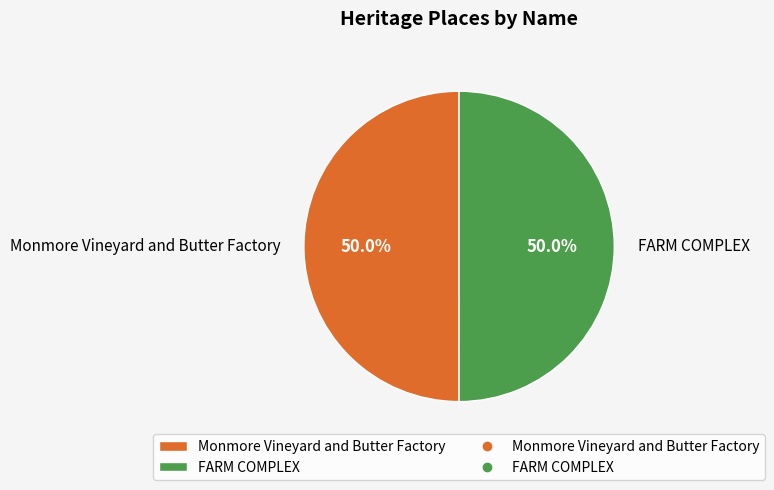

What is the total percentage of Monmore Vineyard and Butter Factory and FARM COMPLEX?

100.0%